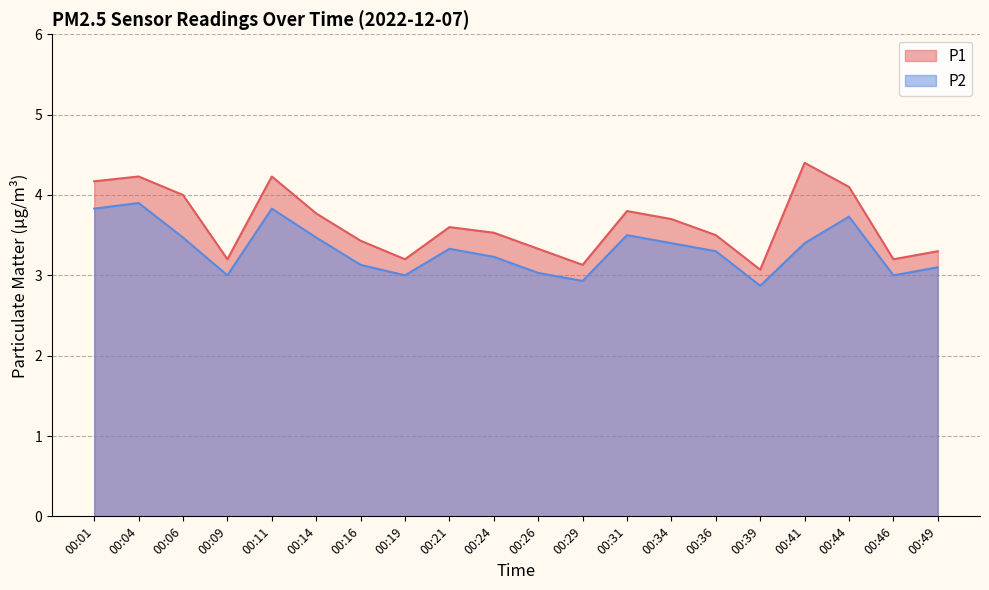

True or false: P2 and P1 intersect in this chart.

False